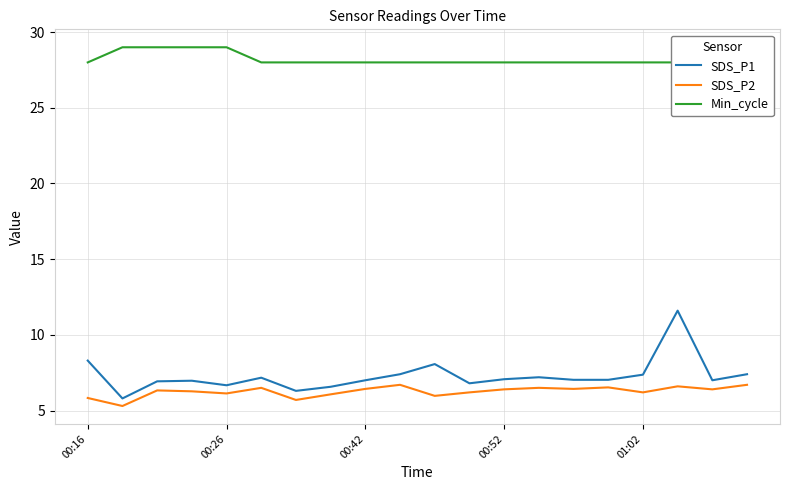

True or false: SDS_P2 has a value of 5.8 at 00:16.

True